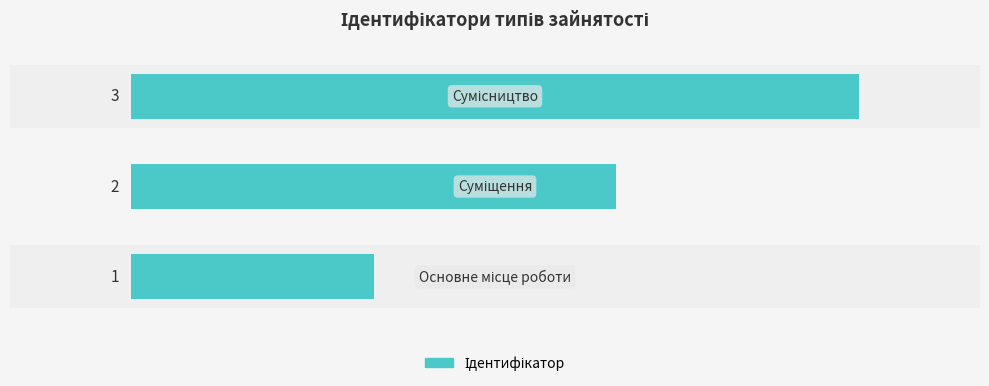

What is the sum of all values?

6